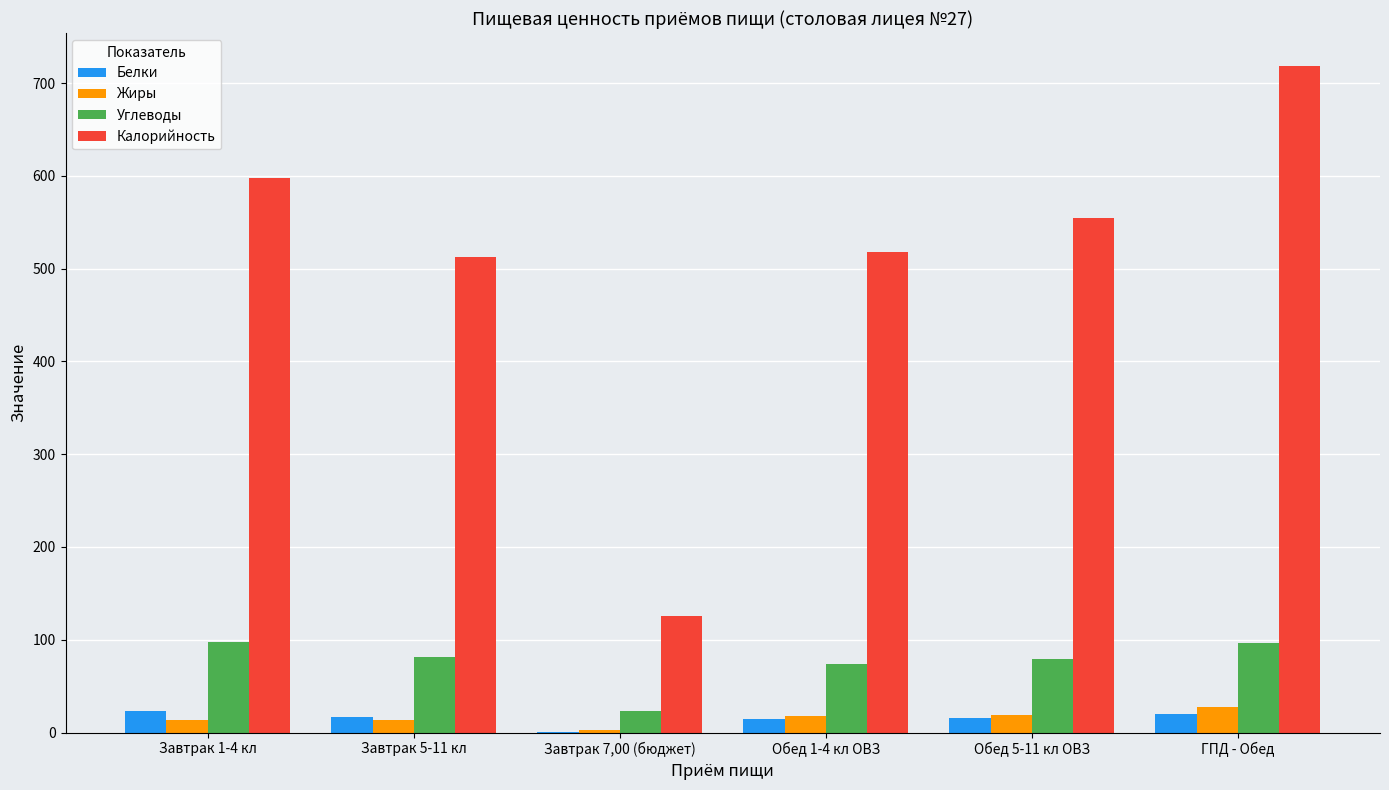

At which category is the sum across all series the highest?

ГПД - Обед